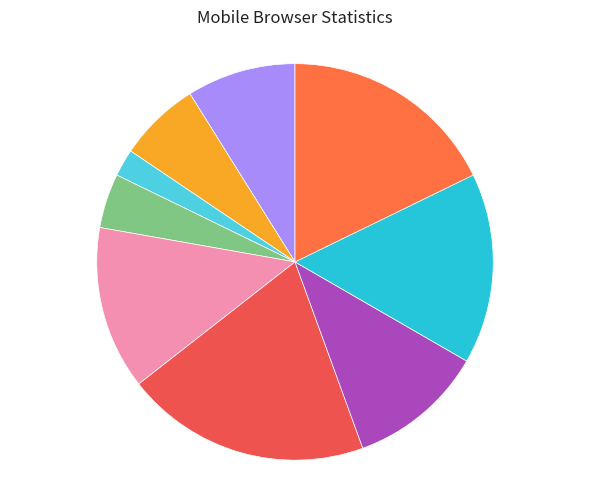

How many segments does this pie chart have?

9